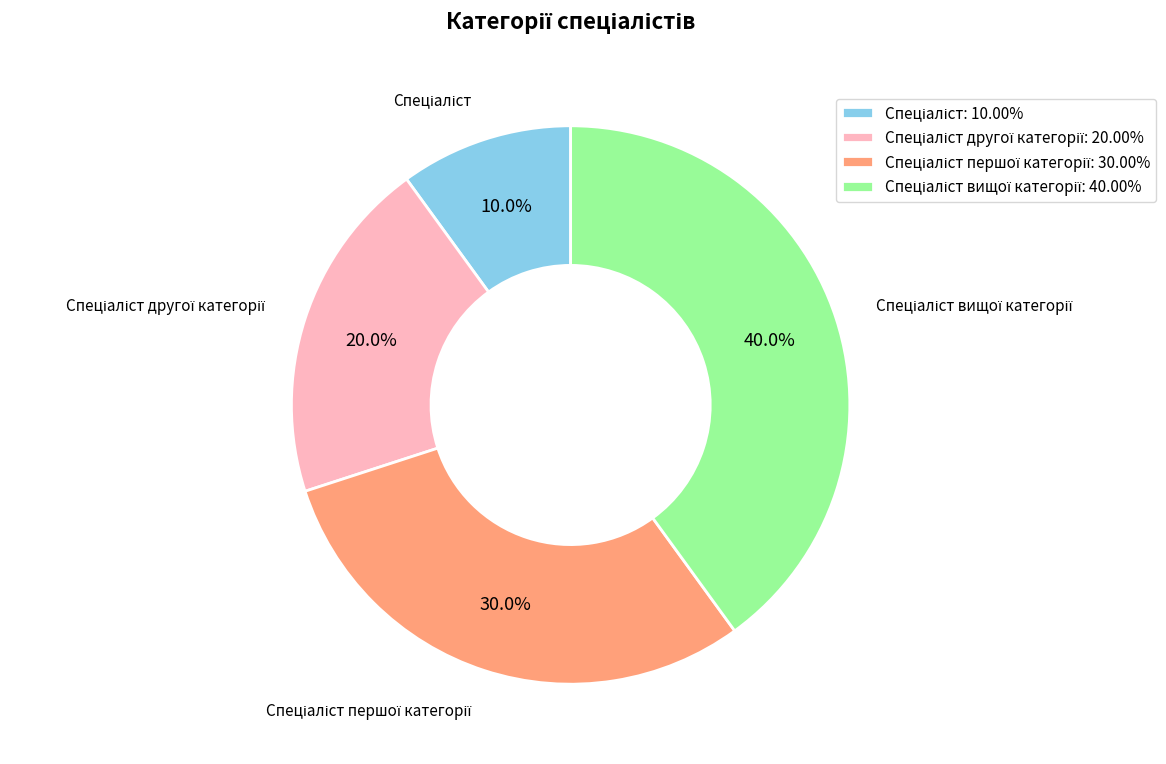

How many slices are in this pie chart?

4